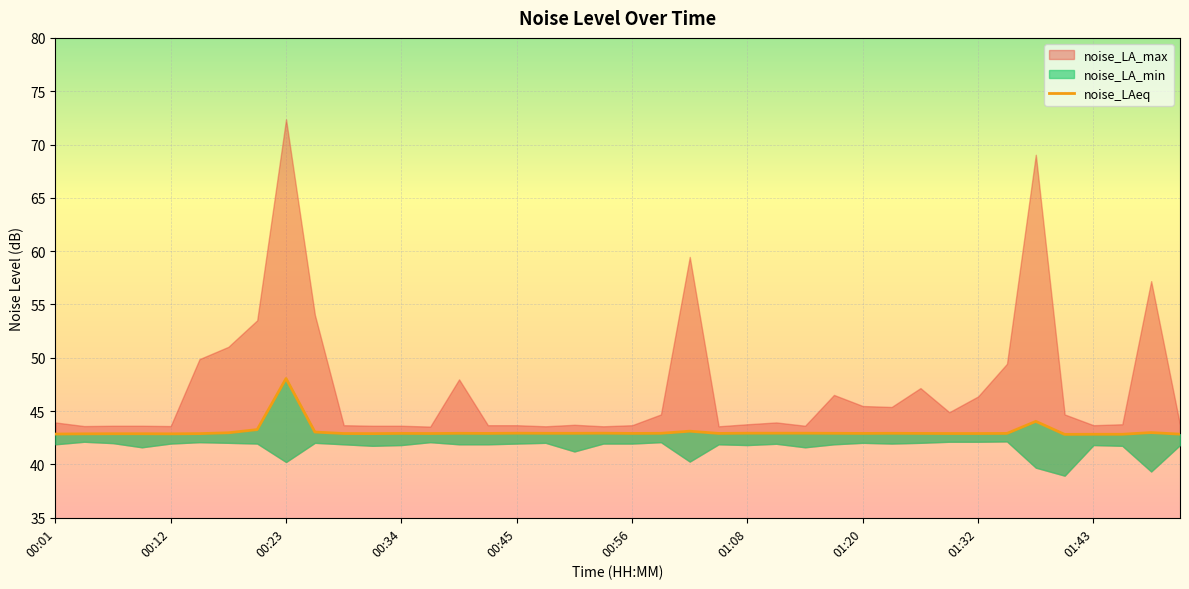

Reading left to right, what are all the values shown in this chart?

42.9	42.9	42.9	42.9	42.9	42.9	43.0	43.3	48.1	43.0	42.9	42.9	42.9	42.9	42.9	42.9	42.9	42.9	42.9	42.9	42.9	42.9	43.1	42.9	42.9	42.9	42.9	42.9	42.9	42.9	42.9	42.9	42.9	42.9	44.0	42.8	42.8	42.8	43.0	42.8